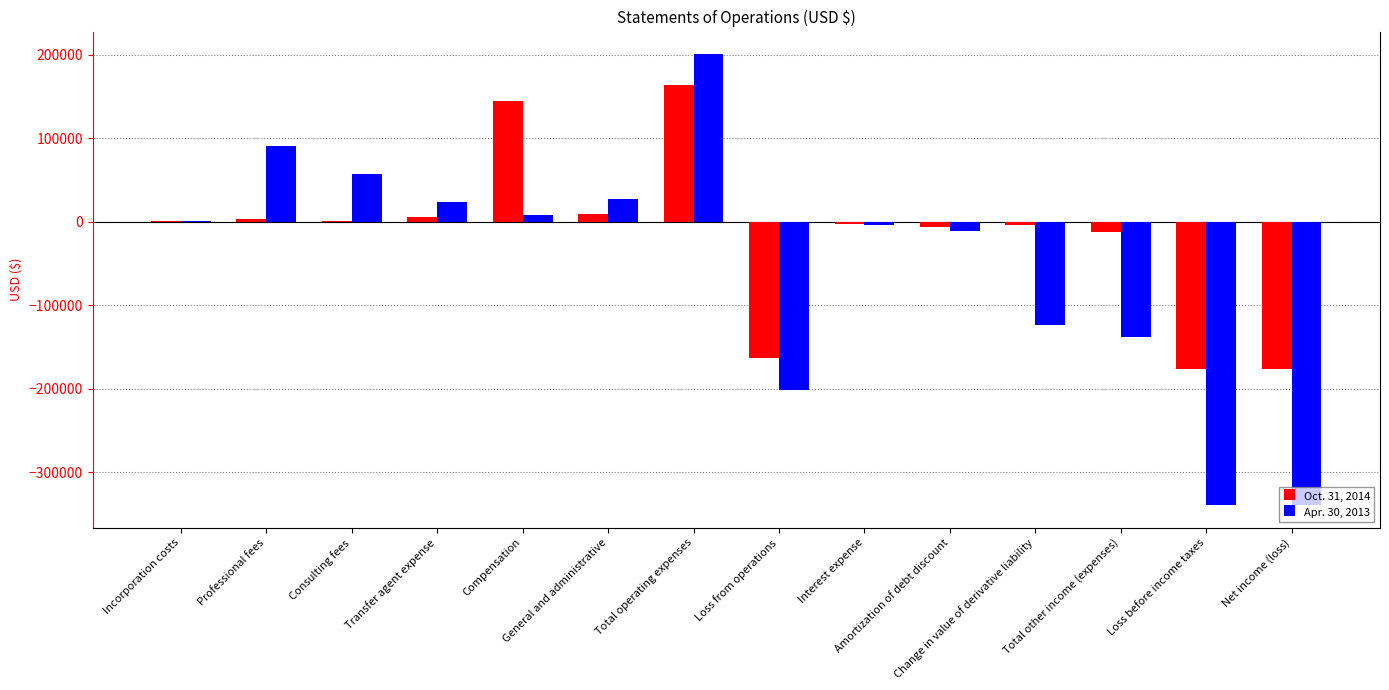

Which series has the largest total across all categories?

Oct. 31, 2014